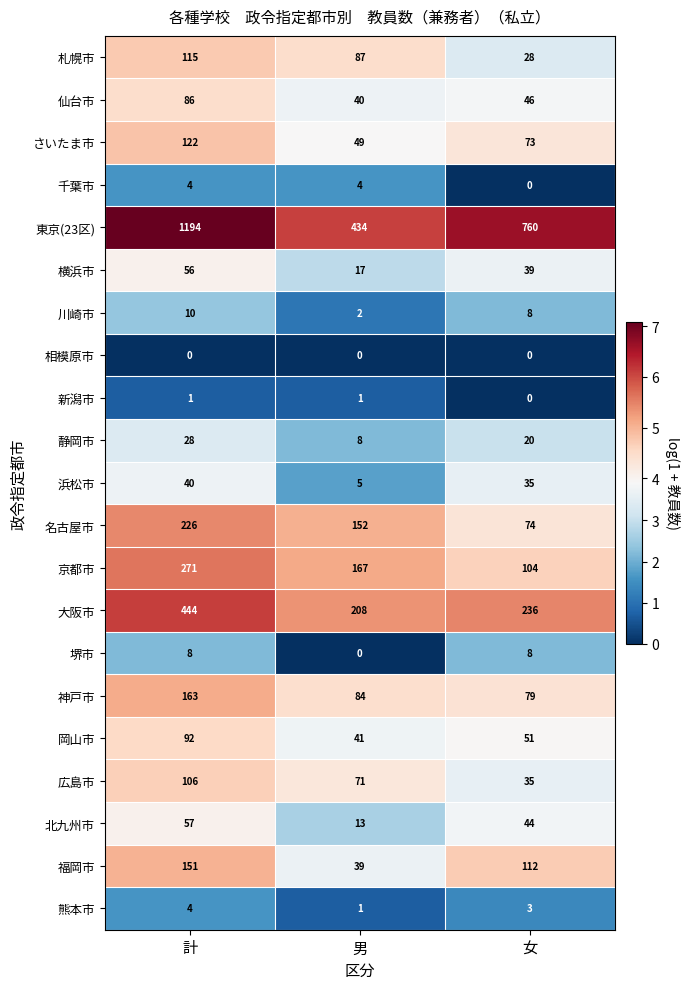

At which category is the sum across all series the highest?

計